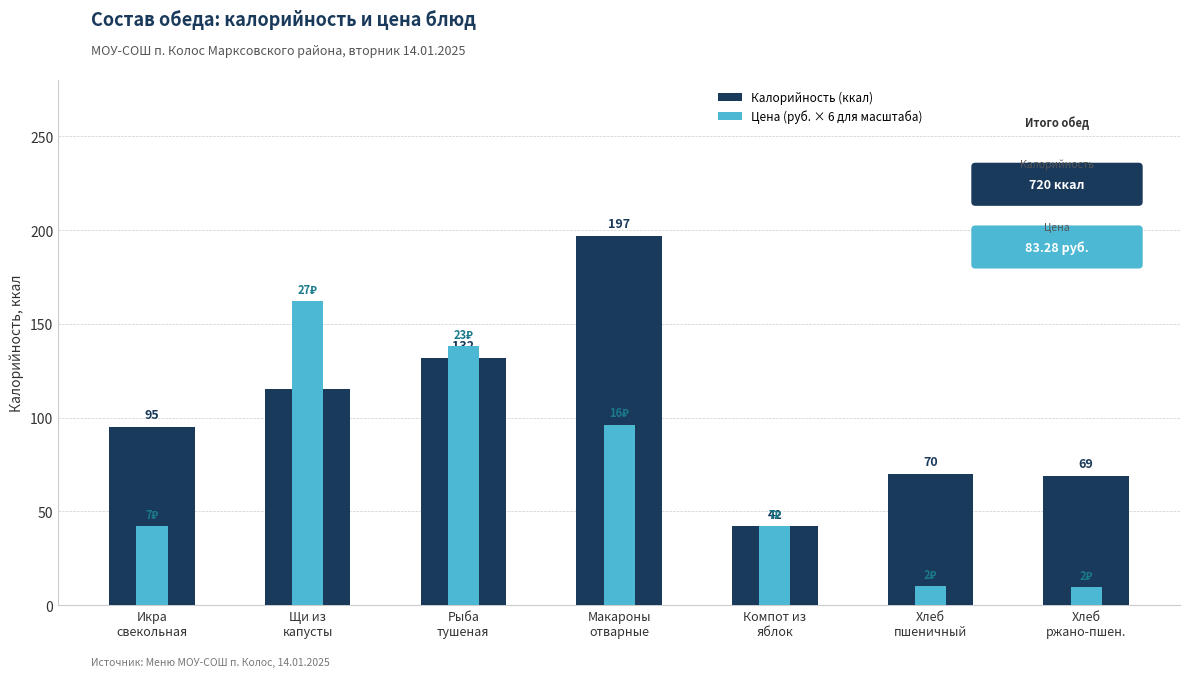

What is the approximate value of Калорийность (ккал) at Икра
свекольная?

95.0